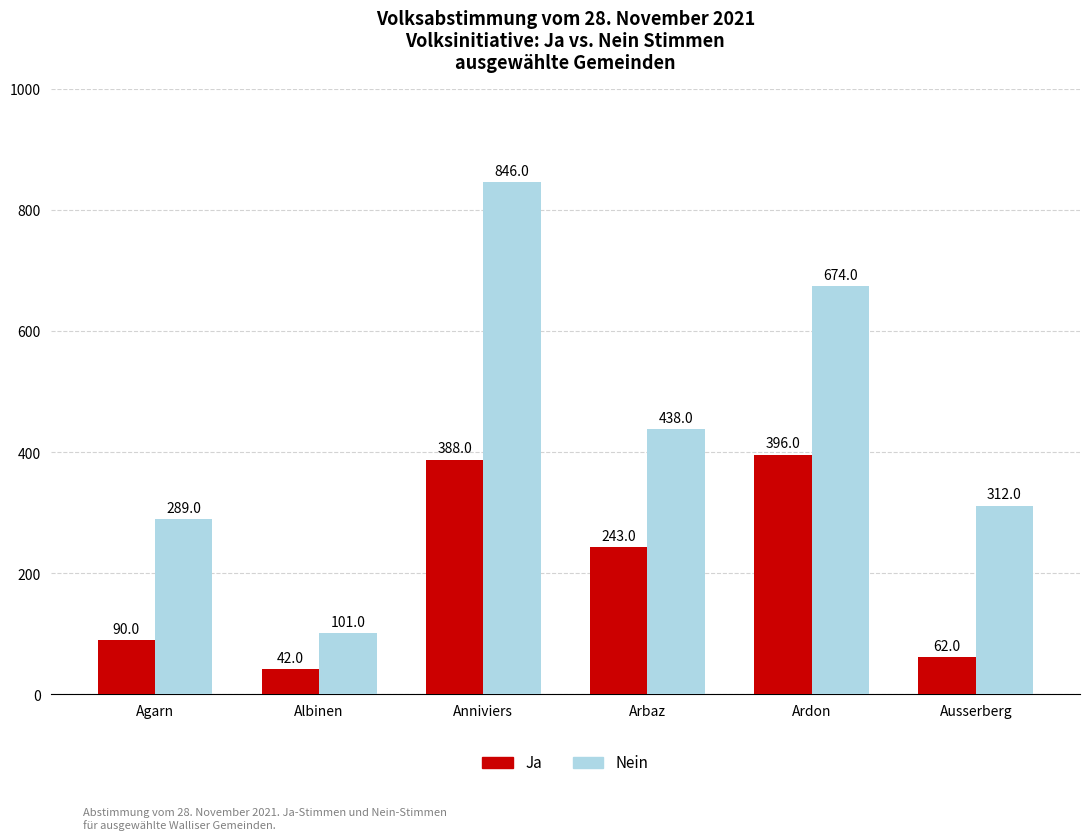

Reading right to left, transcribe all the data shown in this chart.

Ja: Ausserberg
=62	Ardon
=396	Arbaz
=243	Anniviers
=388	Albinen
=42	Agarn
=90
Nein: Ausserberg
=312	Ardon
=674	Arbaz
=438	Anniviers
=846	Albinen
=101	Agarn
=289